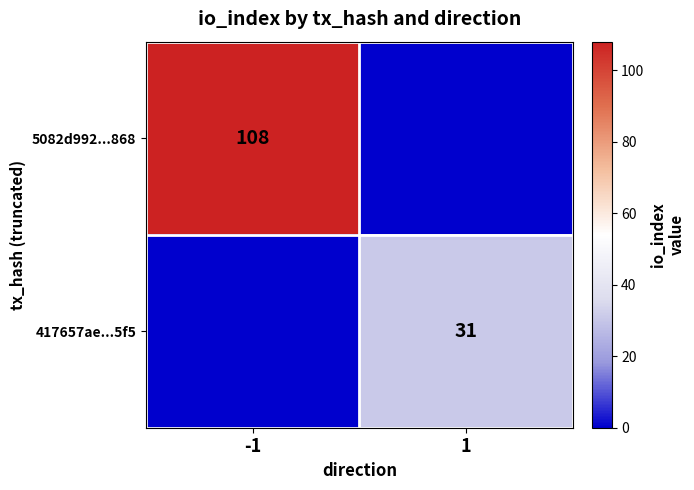

The 417657ae...5f5 series shows 46 at 1. True or false?

False